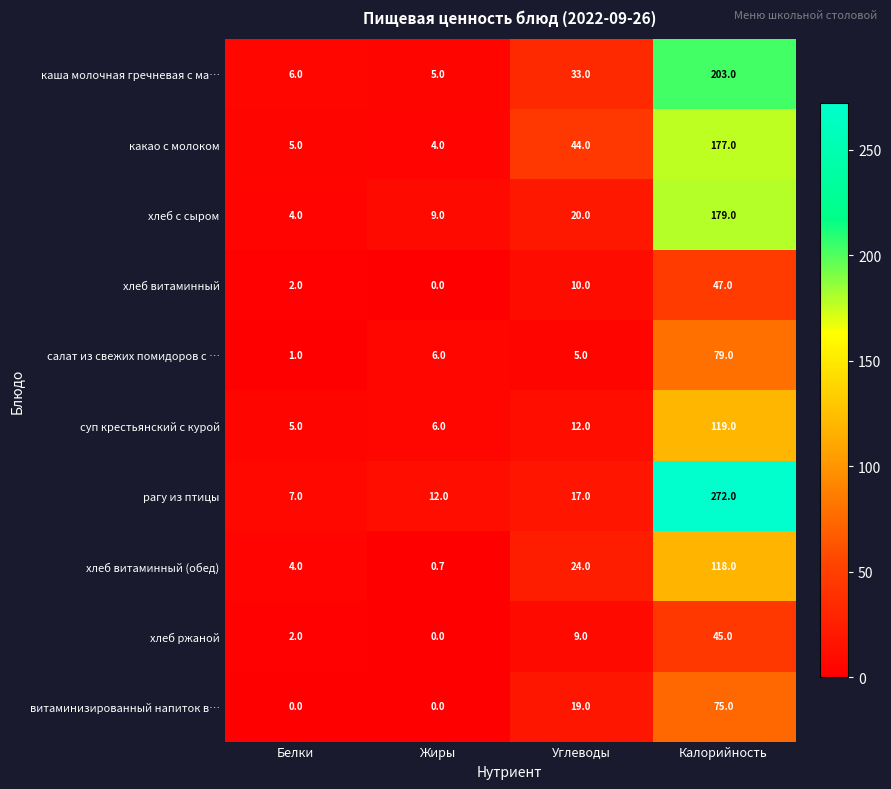

What is the maximum value shown in the chart?

272.0